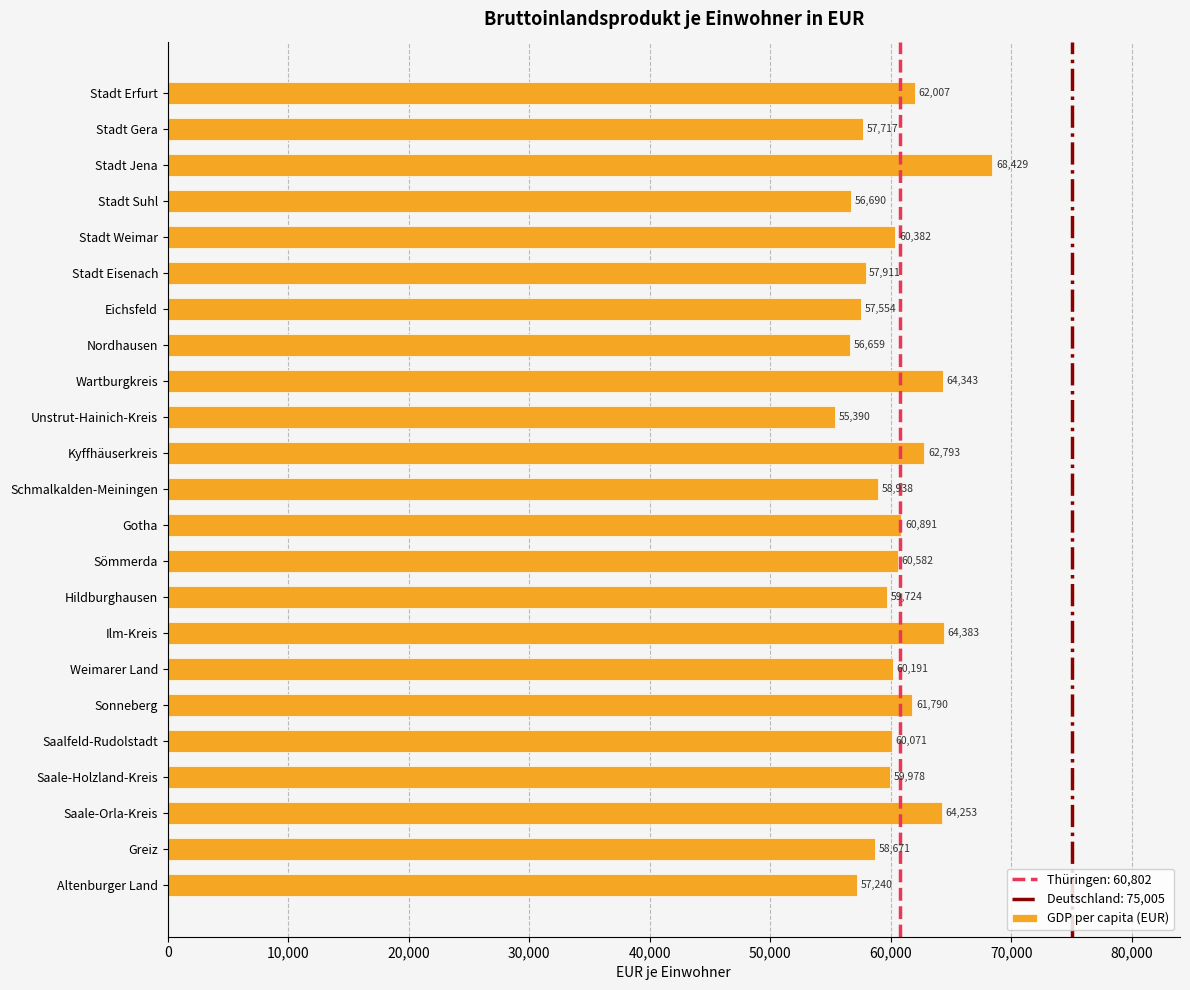

Rank the categories by value from lowest to highest.

Unstrut-Hainich-Kreis, Nordhausen, Stadt Suhl, Altenburger Land, Eichsfeld, Stadt Gera, Stadt Eisenach, Greiz, Schmalkalden-Meiningen, Hildburghausen, Saale-Holzland-Kreis, Saalfeld-Rudolstadt, Weimarer Land, Stadt Weimar, Sömmerda, Gotha, Sonneberg, Stadt Erfurt, Kyffhäuserkreis, Saale-Orla-Kreis, Wartburgkreis, Ilm-Kreis, Stadt Jena